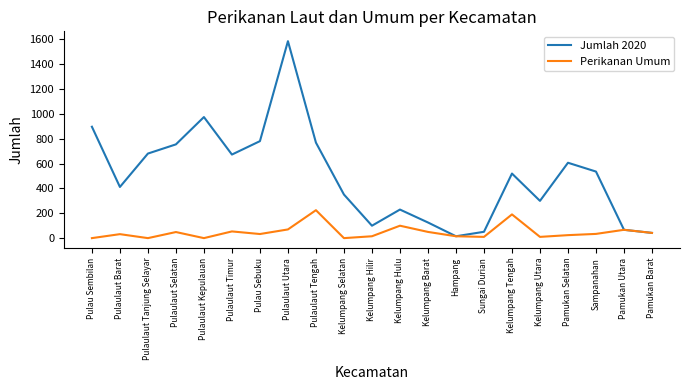

What are all the series names shown in the legend?

Jumlah 2020, Perikanan Umum